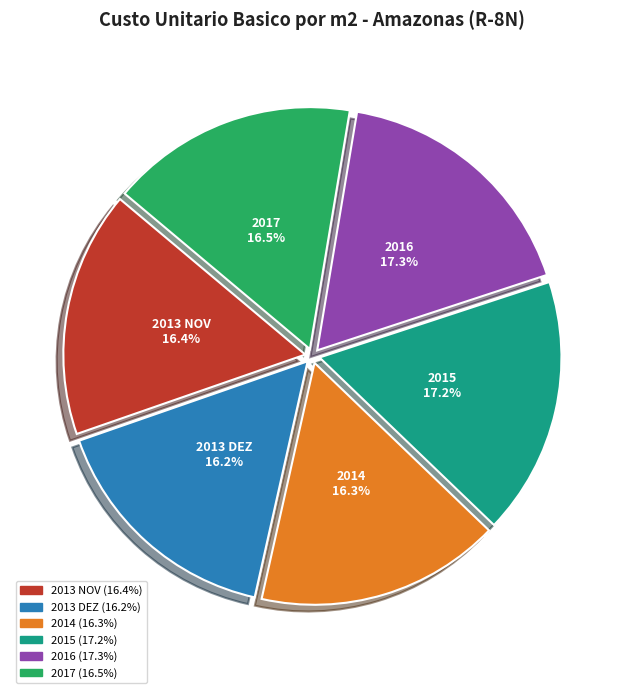

What is the ratio of the value at 2017 to the value at 2013 NOV?

1.0